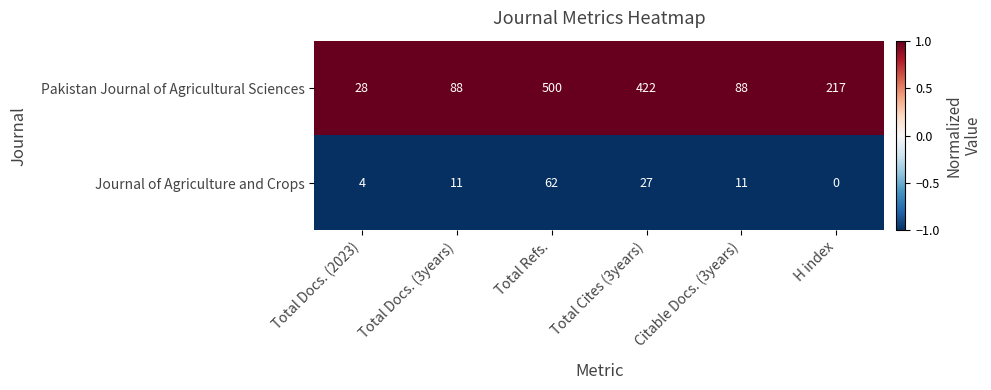

Rank the series at Total Cites (3years) from highest to lowest value.

Pakistan Journal of Agricultural Sciences, Journal of Agriculture and Crops